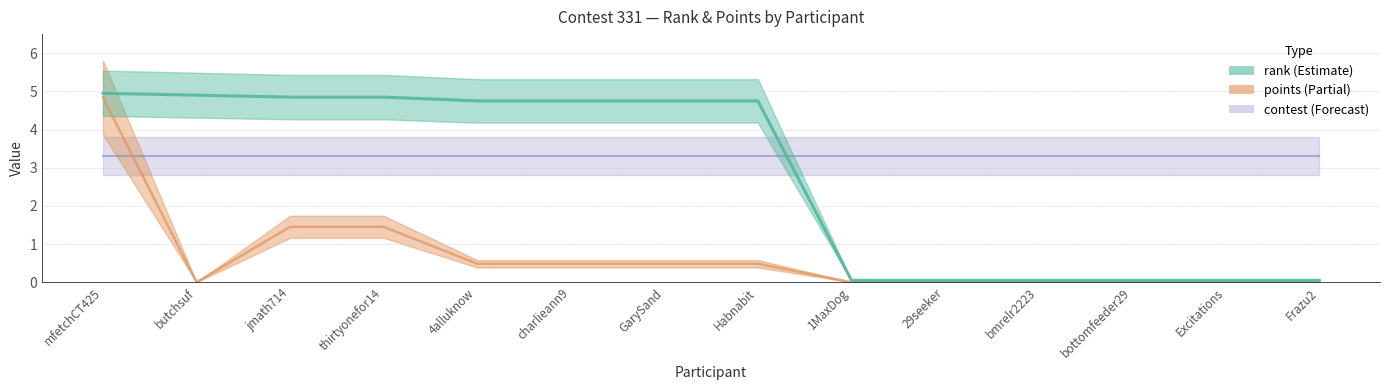

True or false: rank has a value of 4.8 at jmath714.

True